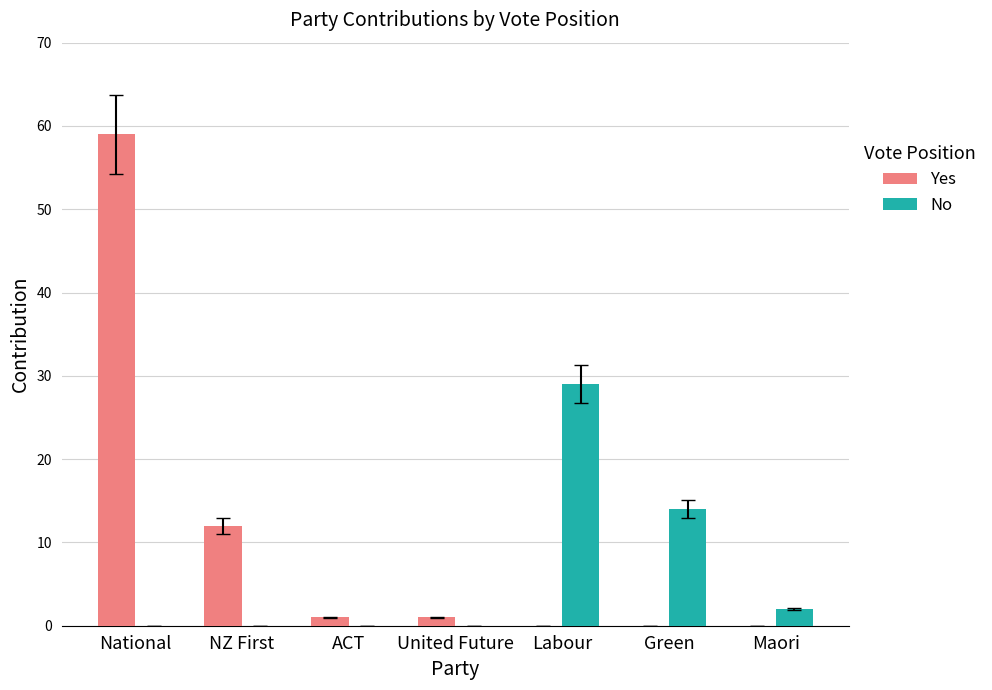

Between National and NZ First, which series saw the biggest shift?

Yes